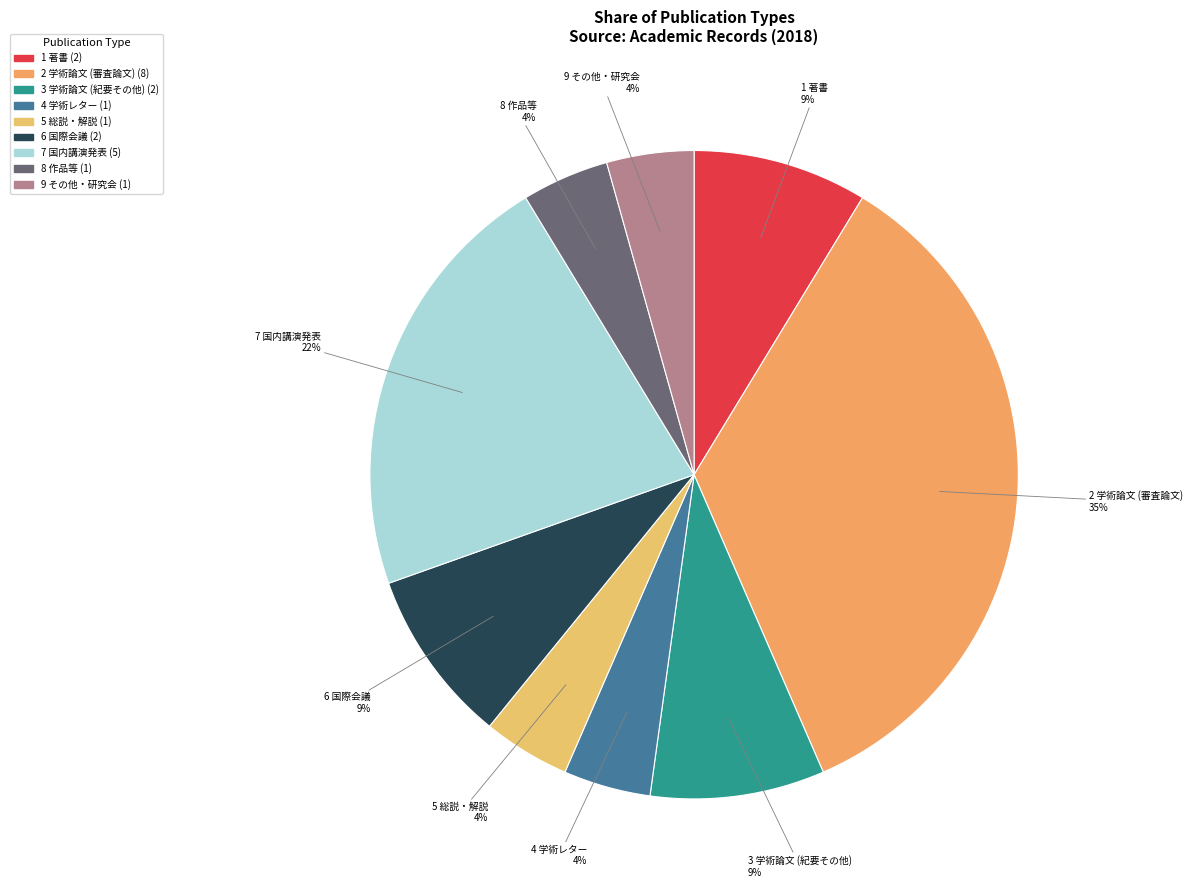

To the nearest percent, what is the average slice percentage?

11%